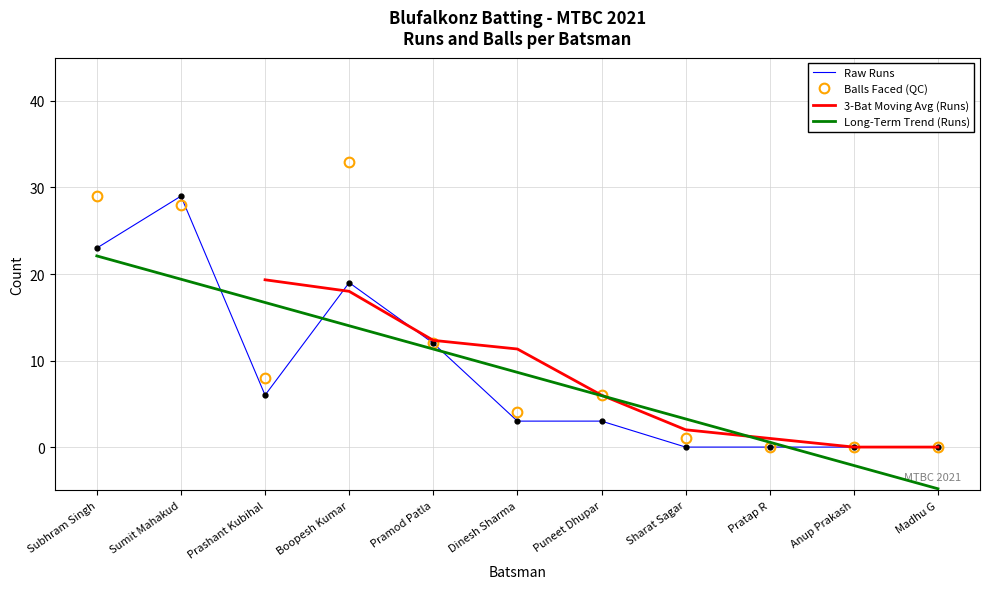

Which series changed the most between Sumit Mahakud and Sharat Sagar?

Runs